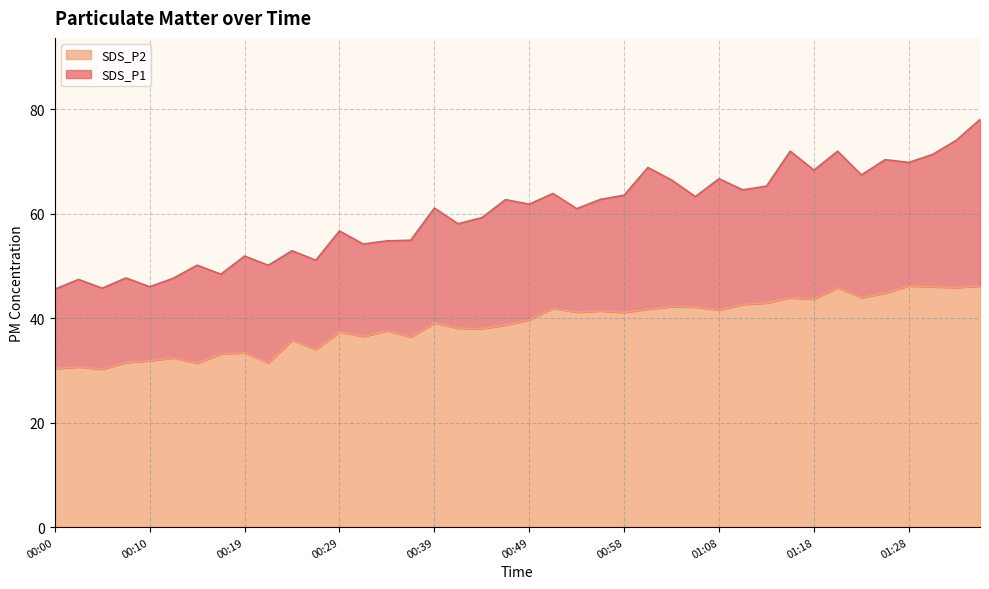

The SDS_P2 series shows 29.9 at 01:28. True or false?

False